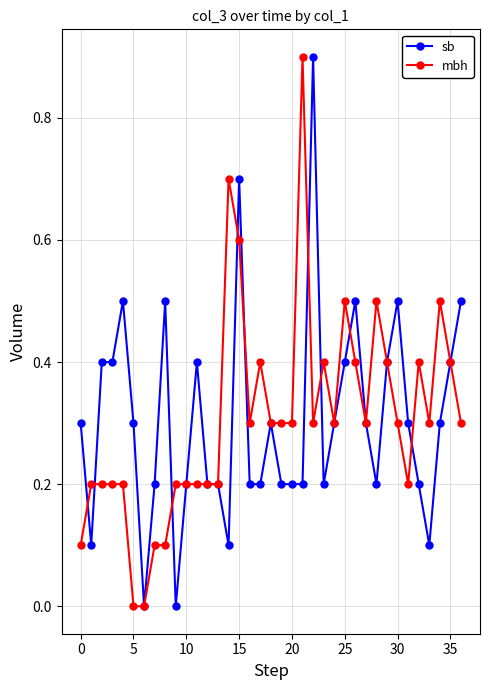

True or false: sb has more than 2 points higher than both neighbors.

True